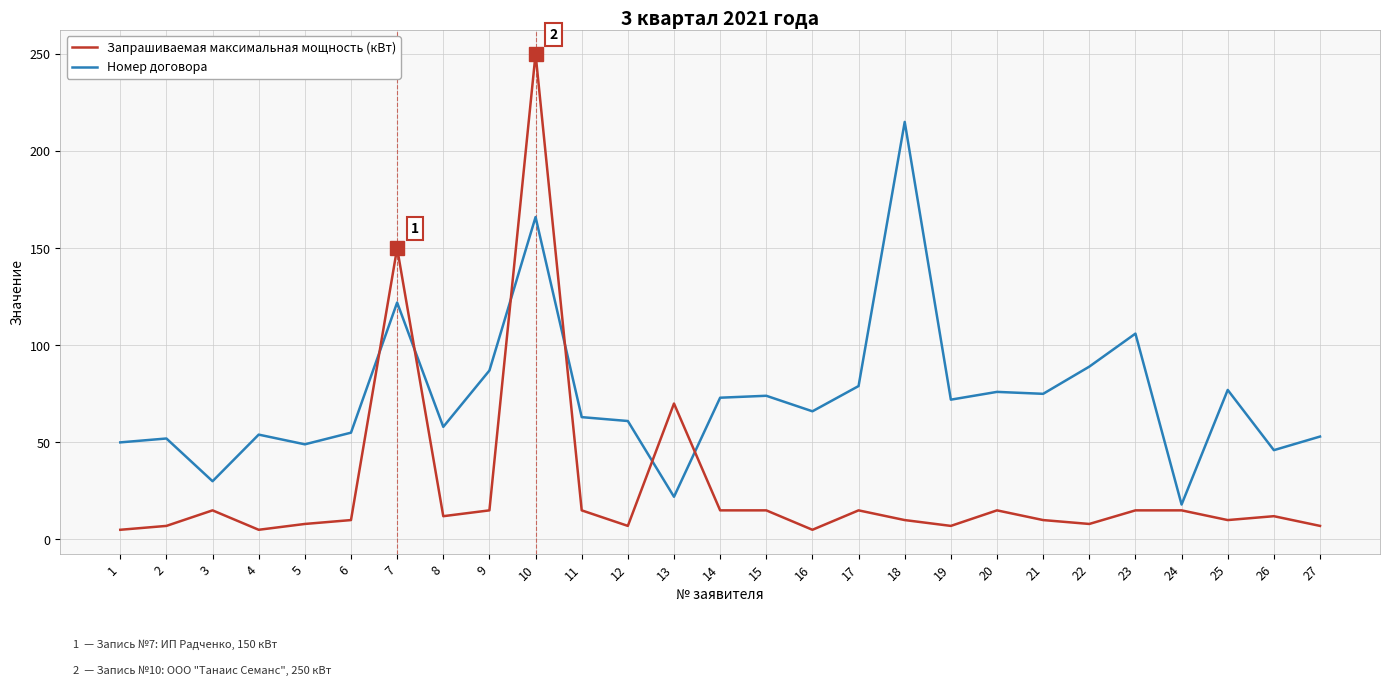

Rank the series at 26 from highest to lowest value.

Номер договора, Запрашиваемая максимальная мощность (кВт)